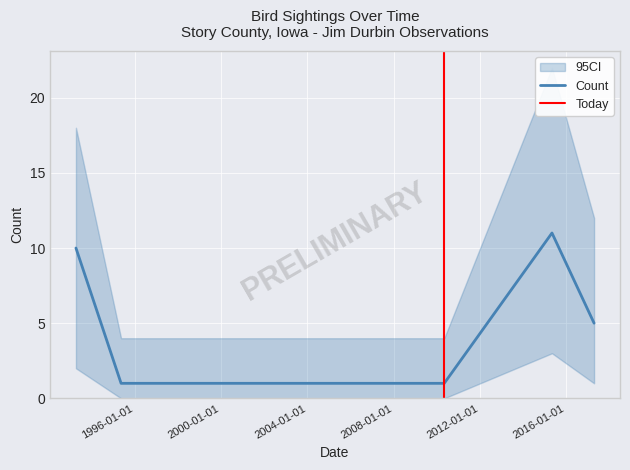

Approximately how many times larger is the value at 2017-04-16 compared to 2015-05-04?

0.5